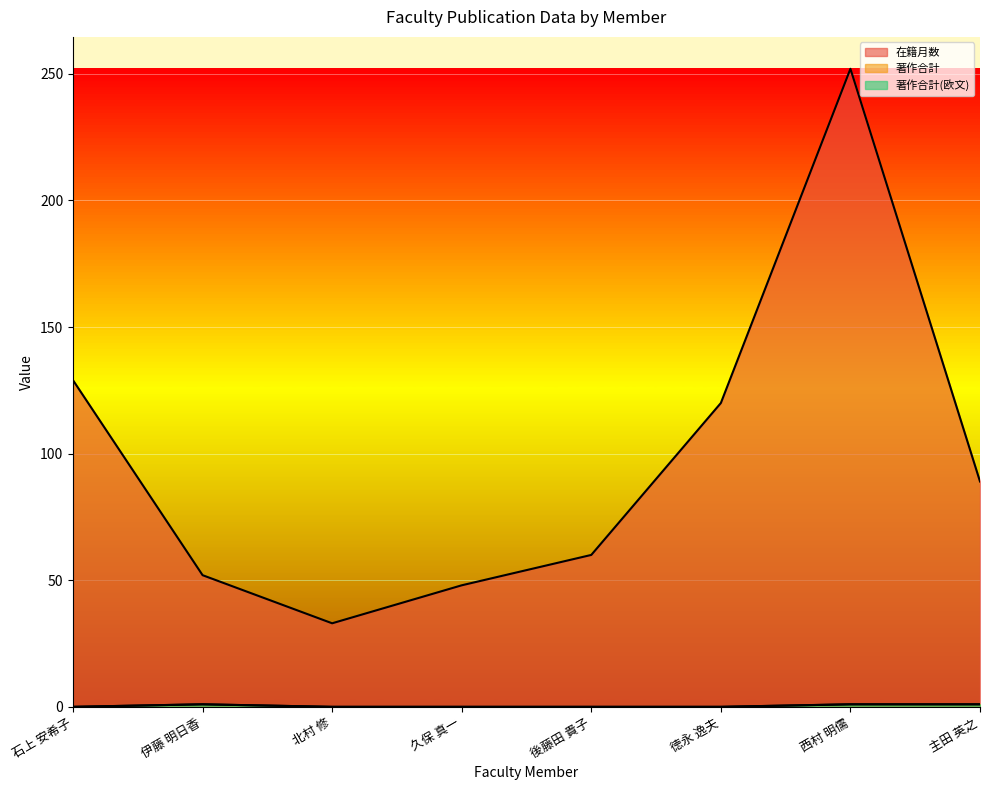

True or false: 著作合計(欧文) has more than 2 points higher than both neighbors.

False